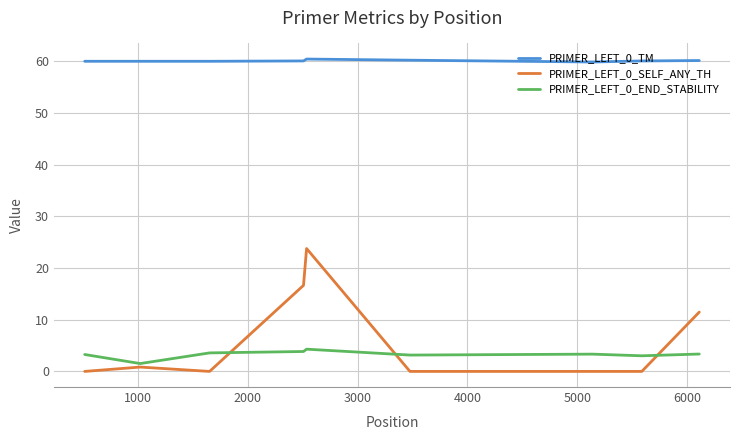

True or false: PRIMER_LEFT_0_TM and PRIMER_LEFT_0_SELF_ANY_TH cross at least once.

False